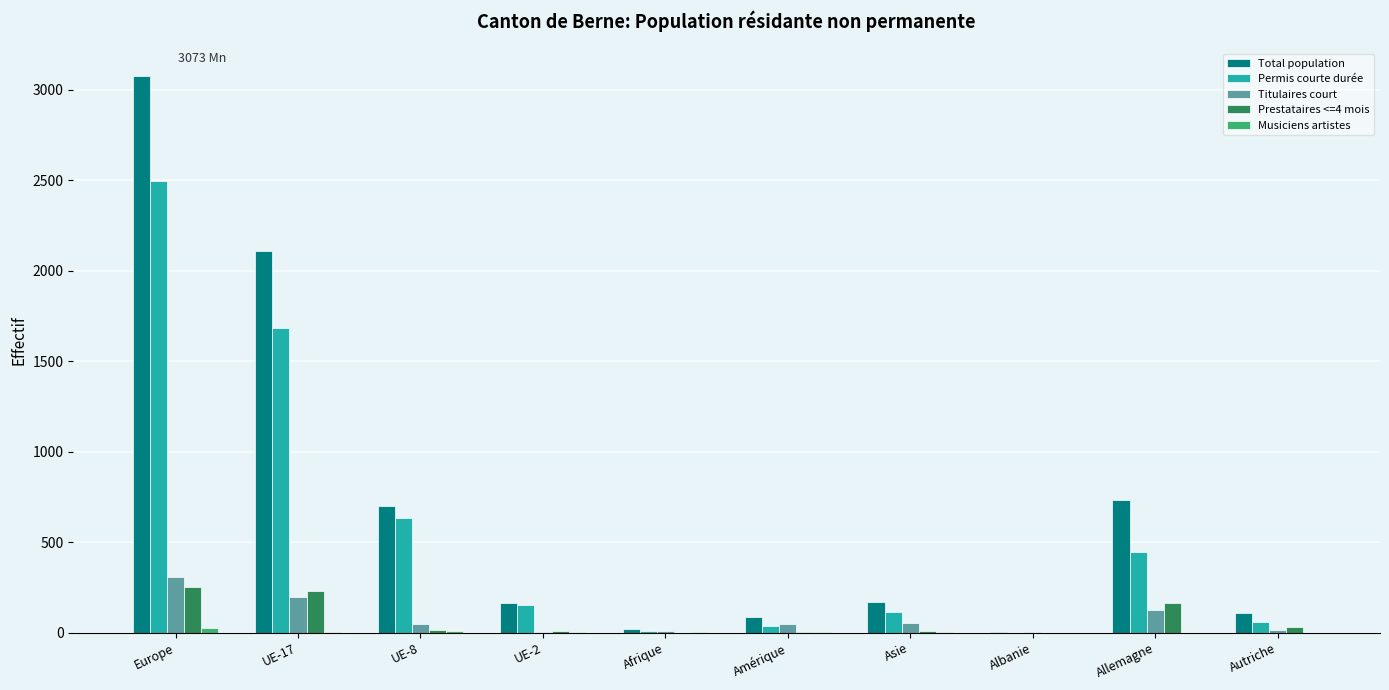

Is the value of Prestataires <=4 mois at Allemagne greater than the value of Permis courte durée at Autriche?

Yes